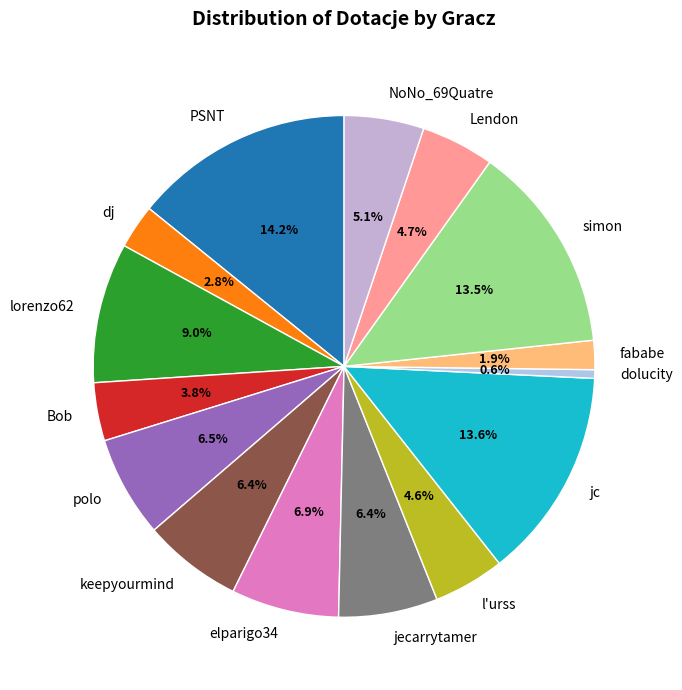

Which slice is the largest?

PSNT